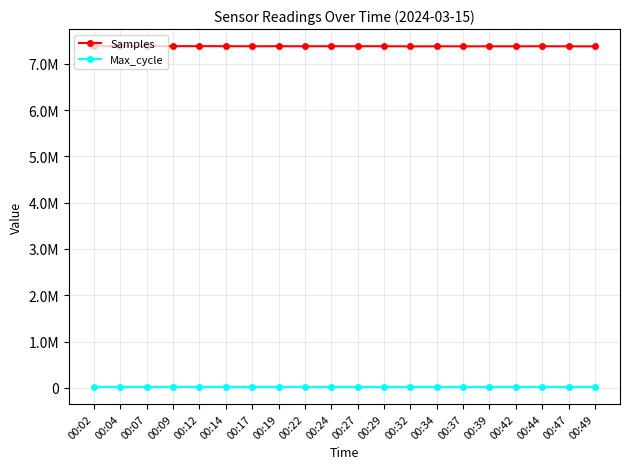

True or false: Samples and Max_cycle intersect in this chart.

False